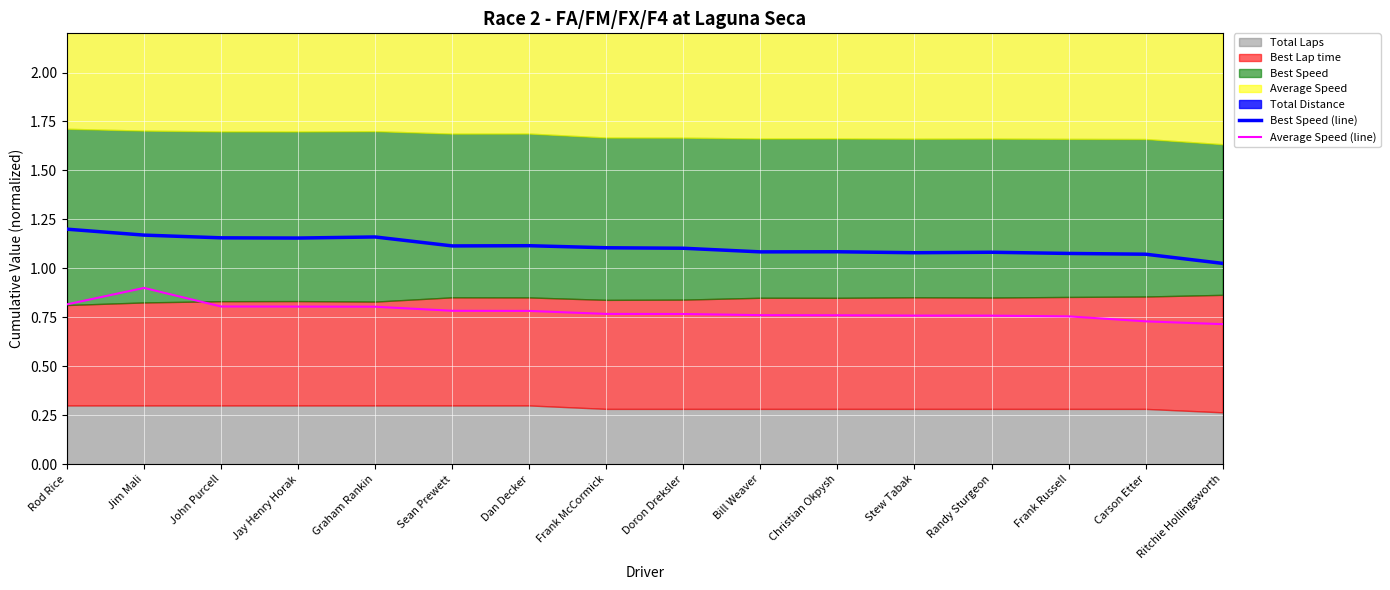

What is the difference between the highest and lowest values at Dan Decker?

0.3